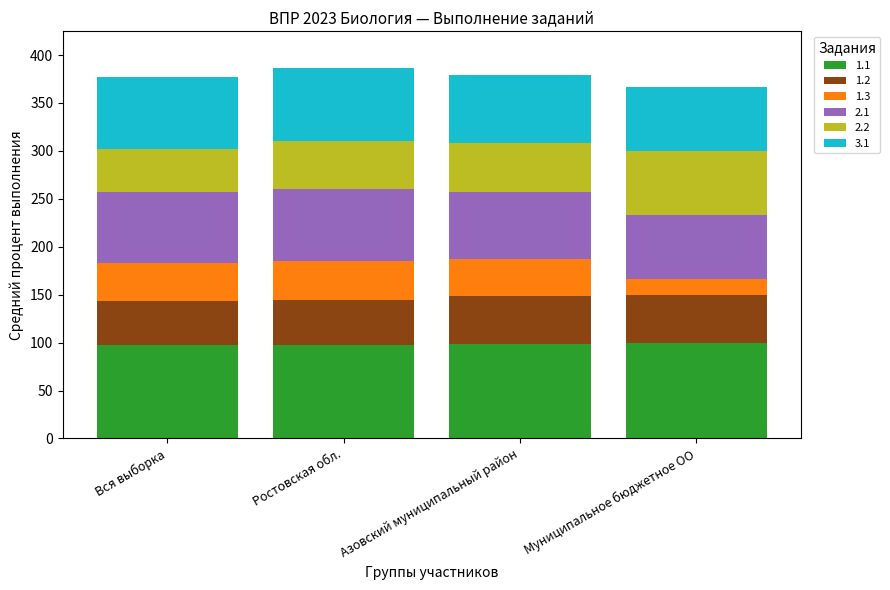

What is the total value across all series at Ростовская обл.?

386.1